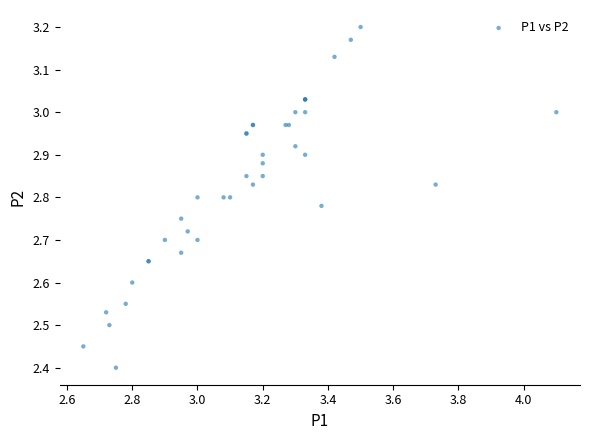

What Y value in the scatter plot is closest to 2?

2.4